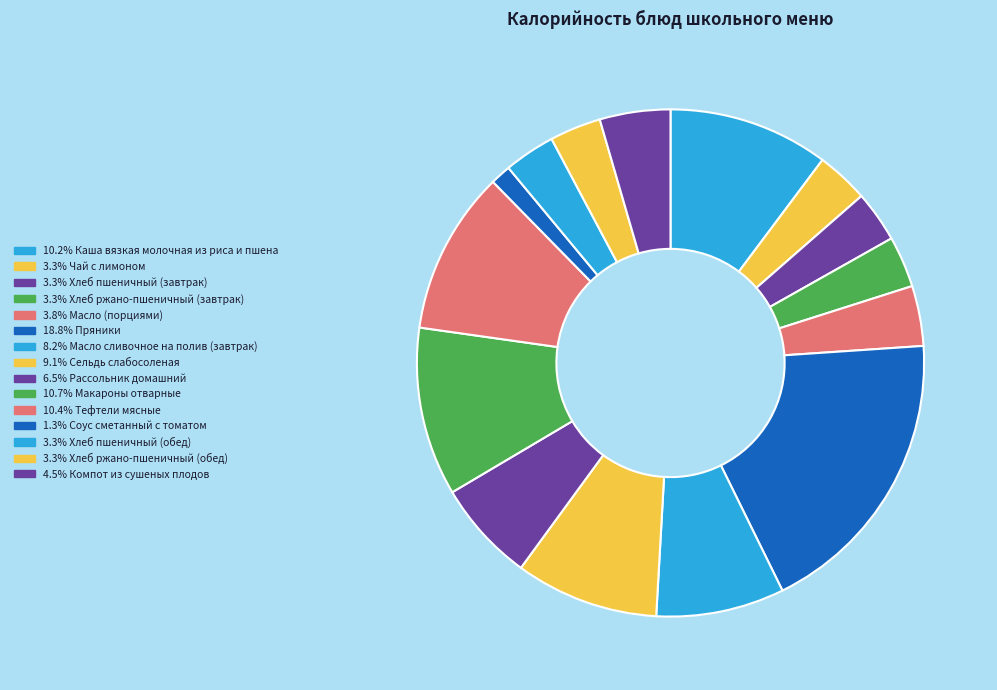

What is the smallest slice in the pie chart?

Соус сметанный с томатом